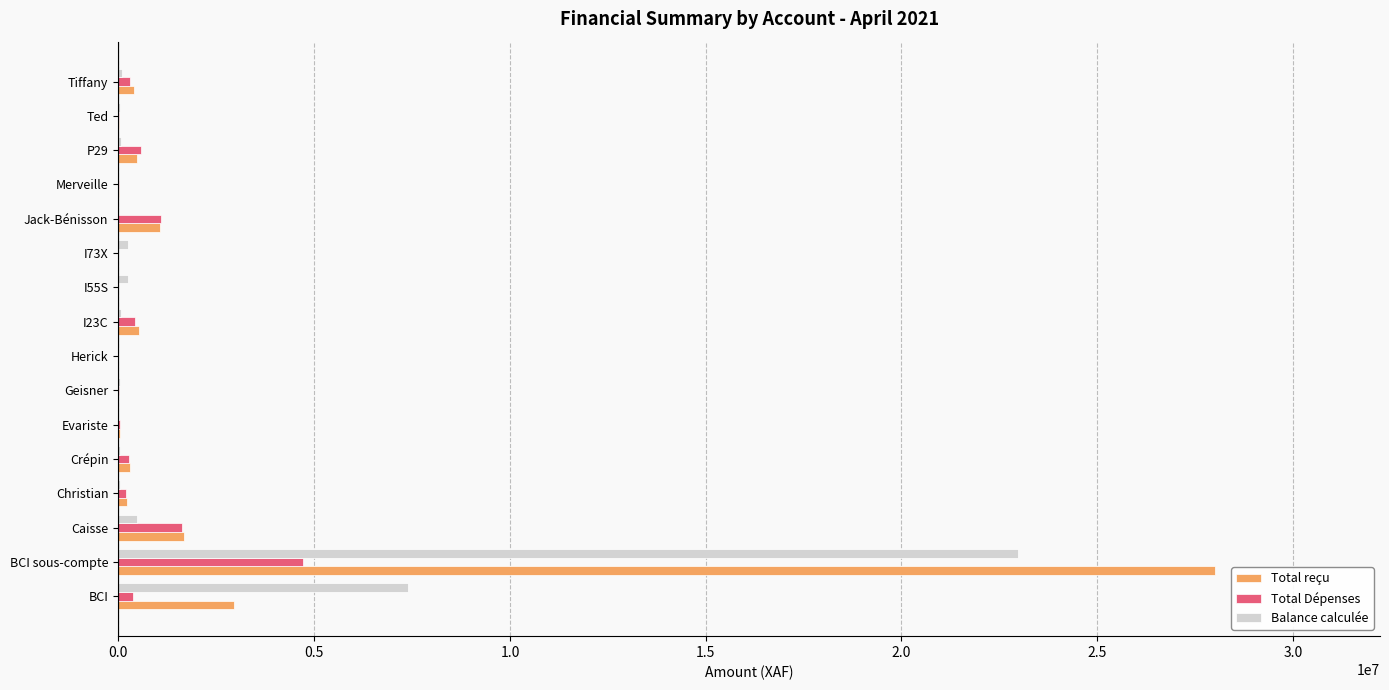

What is the maximum value shown in the chart?

28018504